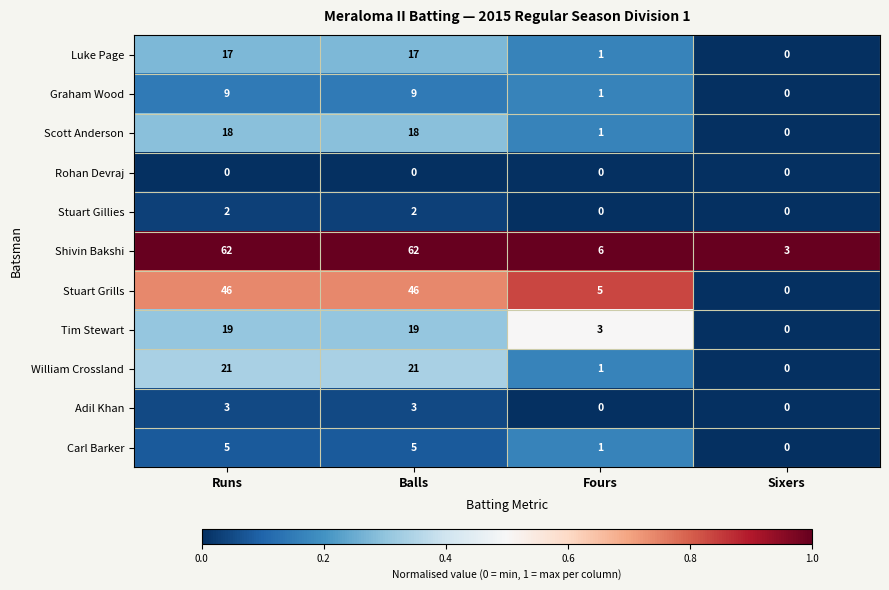

How many data points does each series have?

4